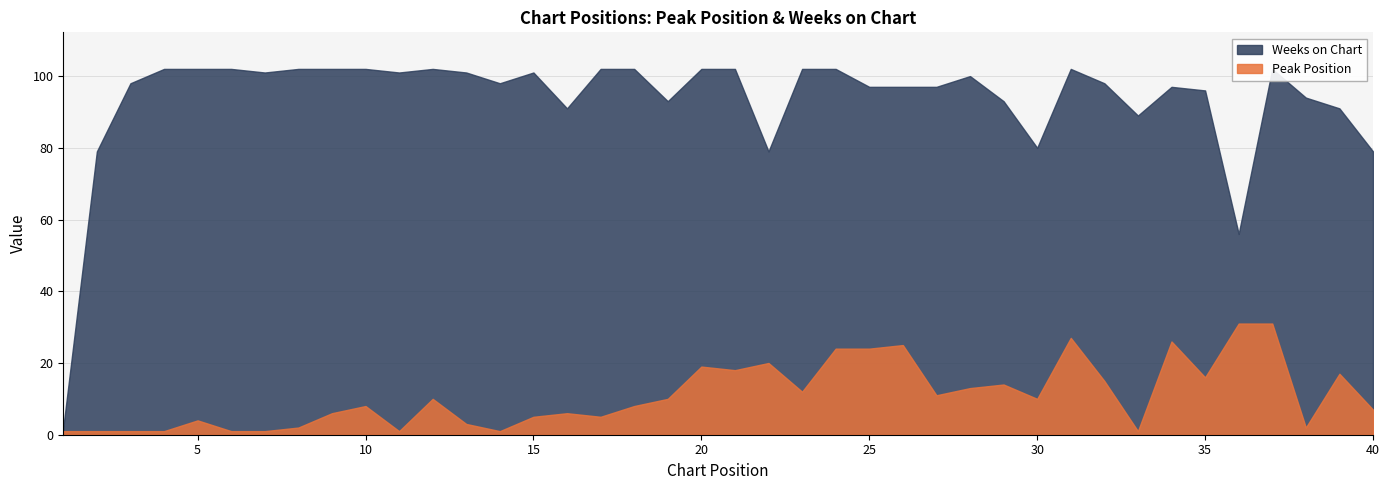

List the series in order of their peak value, highest first.

Weeks on Chart, Peak Position